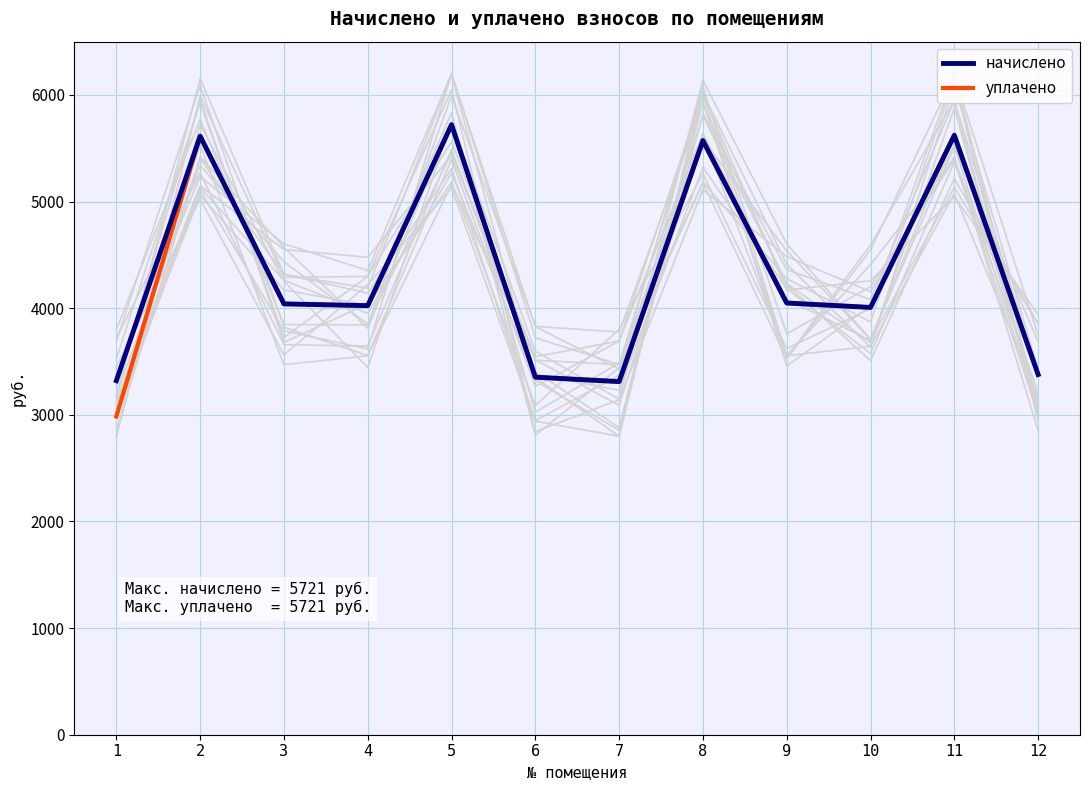

Reading right to left, list all the values displayed in this chart.

начислено: 3378.2	5622.1	4007.5	4048.9	5572.6	3312.0	3353.4	5721.5	4024.1	4040.6	5613.8	3320.3
уплачено: 3378.2	5622.1	4007.5	4048.9	5572.6	3312.0	3353.4	5721.5	4024.1	4040.6	5613.8	2985.0